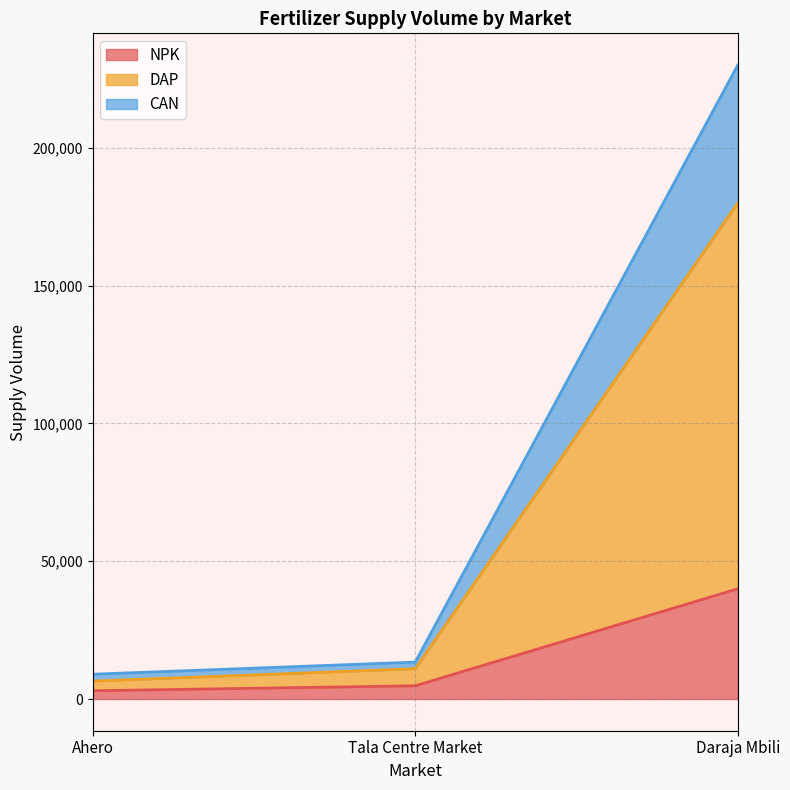

What is the value of the NPK point at the 3rd from the left?

40000